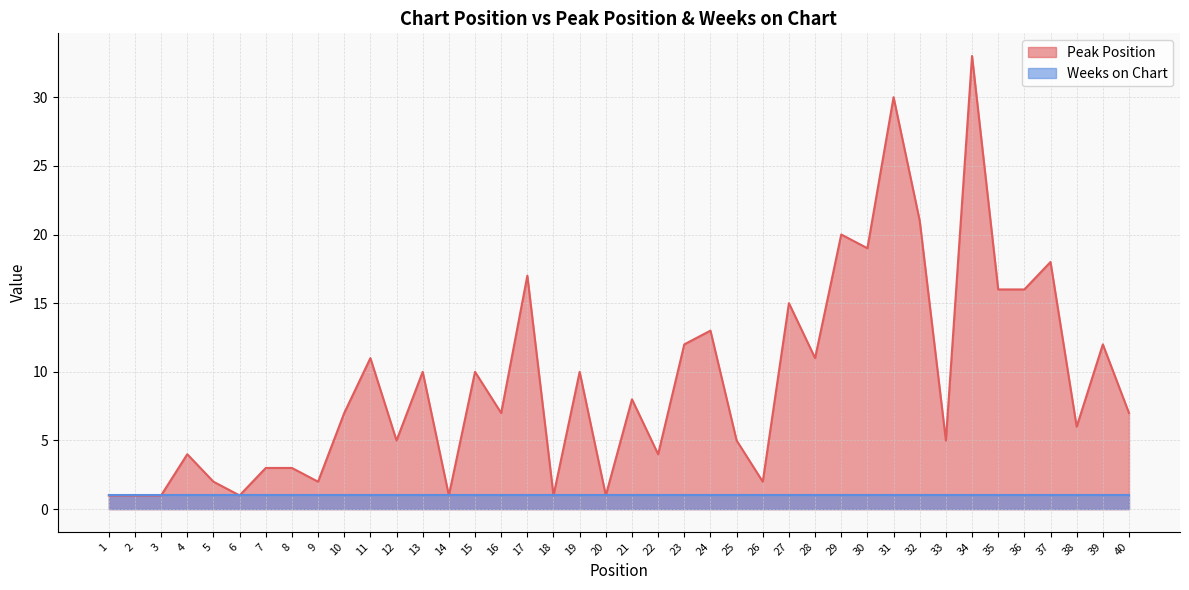

Reading left to right, what are all the values shown in this chart?

1	1	1	4	2	1	3	3	2	7	11	5	10	1	10	7	17	1	10	1	8	4	12	13	5	2	15	11	20	19	30	21	5	33	16	16	18	6	12	7